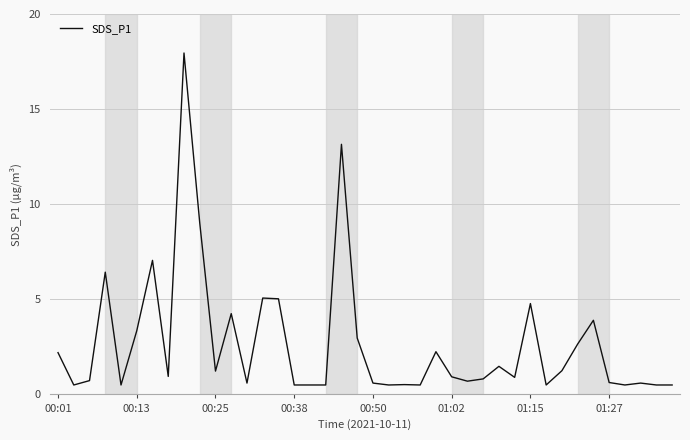

What is the smallest value displayed?

0.5